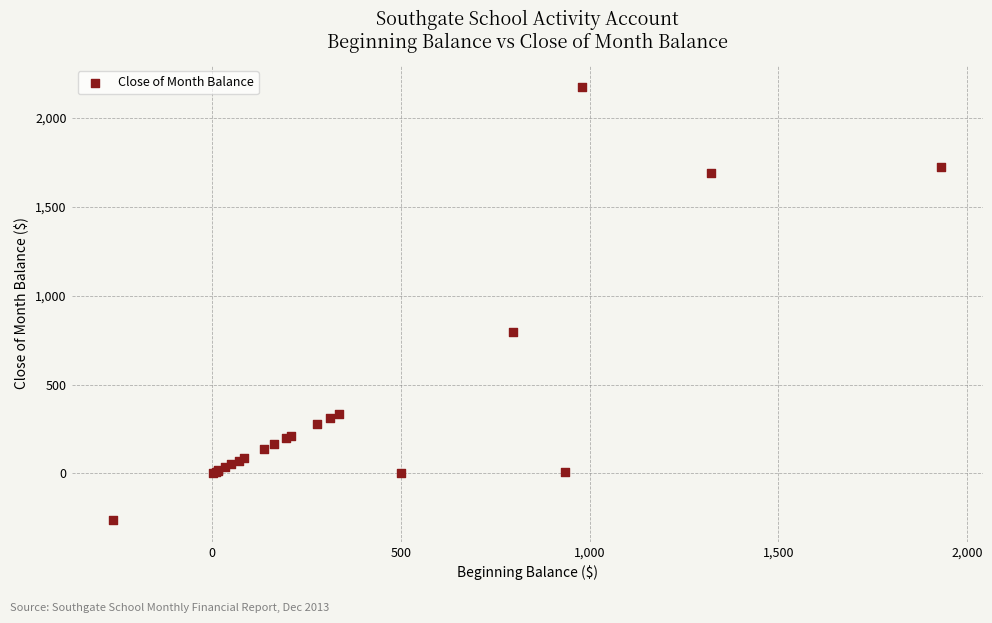

What Y value in the scatter plot is closest to 957?

797.2